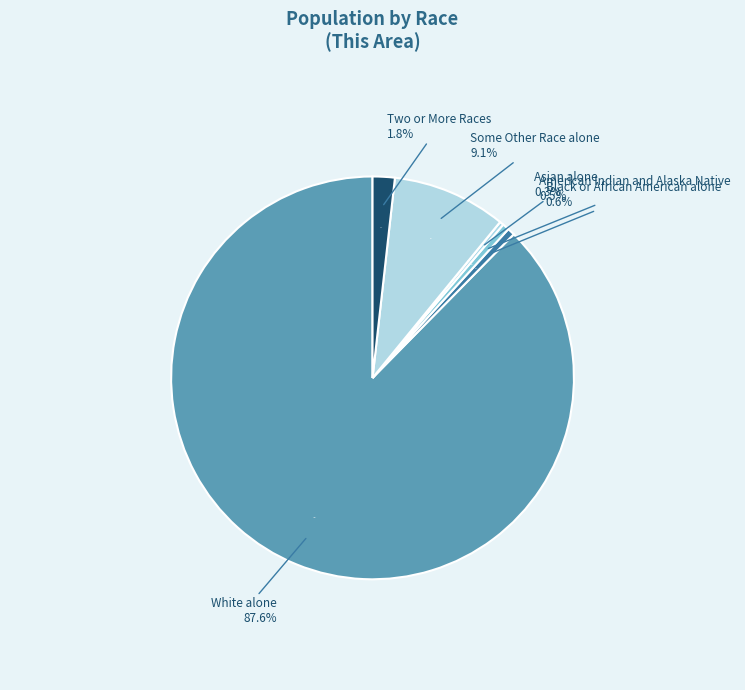

Does any single category account for the majority?

Yes